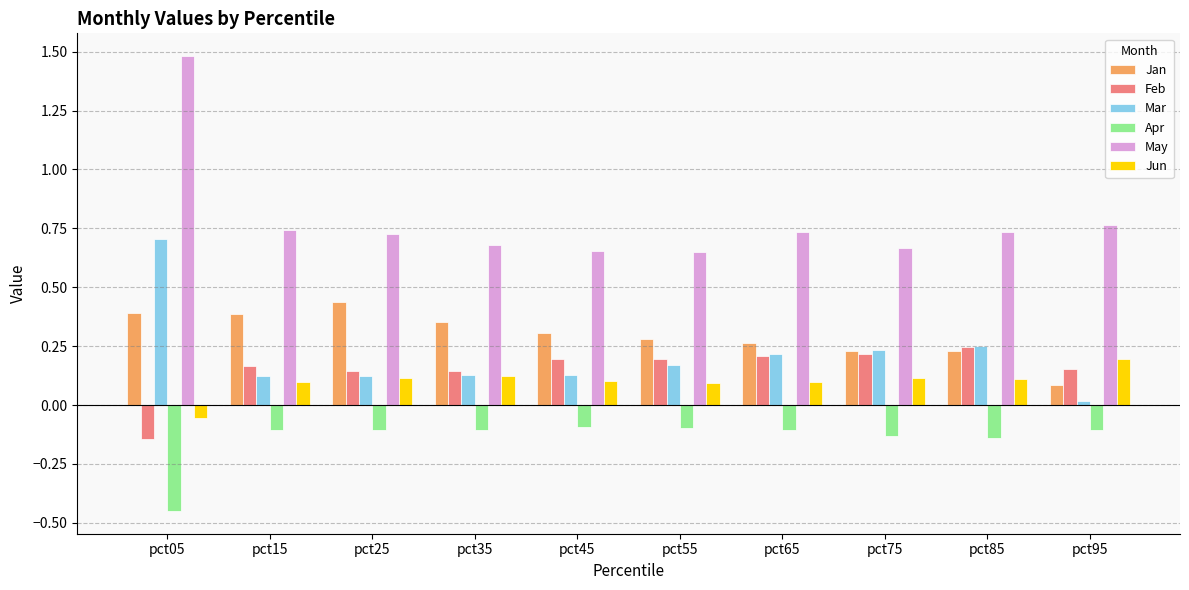

What is the sum of the Apr values at pct05 and pct75?

-0.6